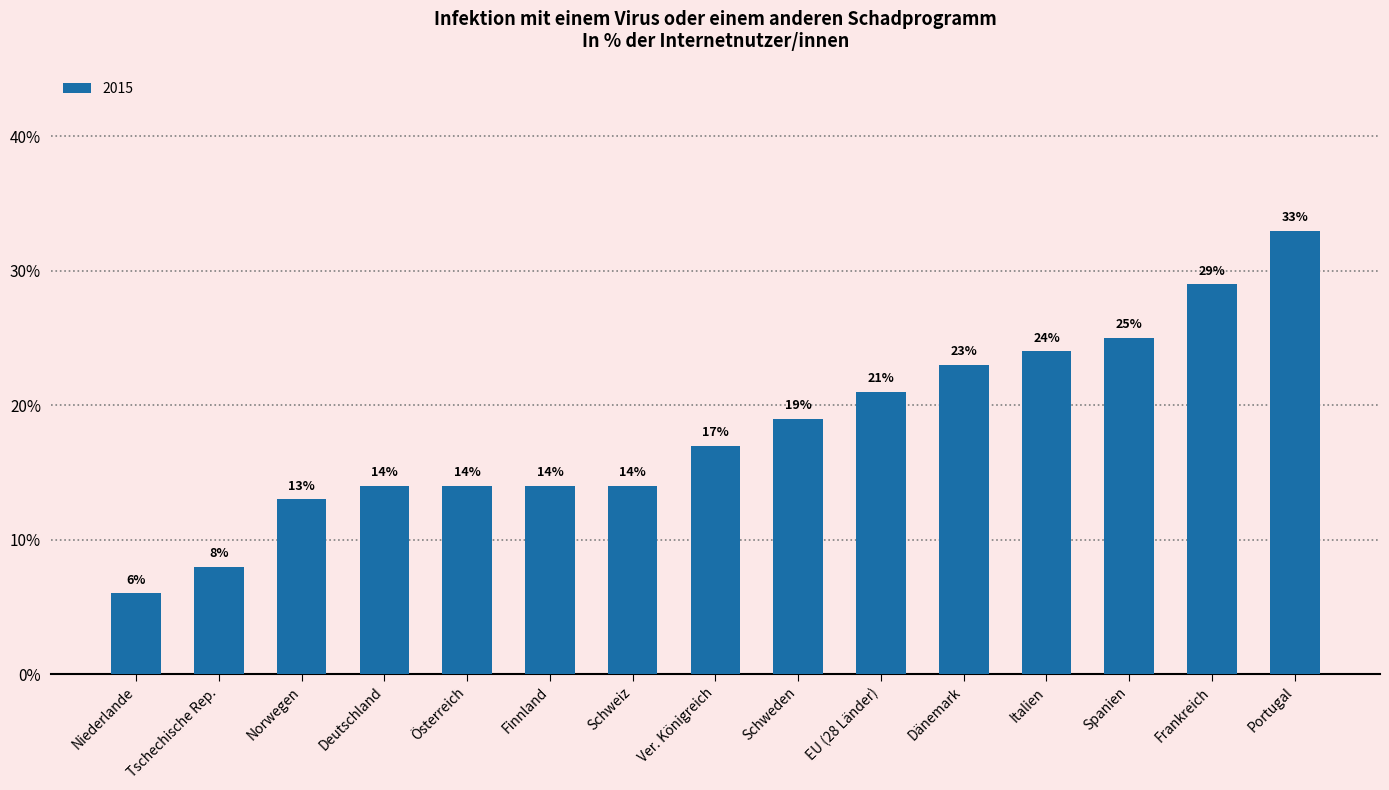

What is the label of the 8th bar from the right?

Ver. Königreich